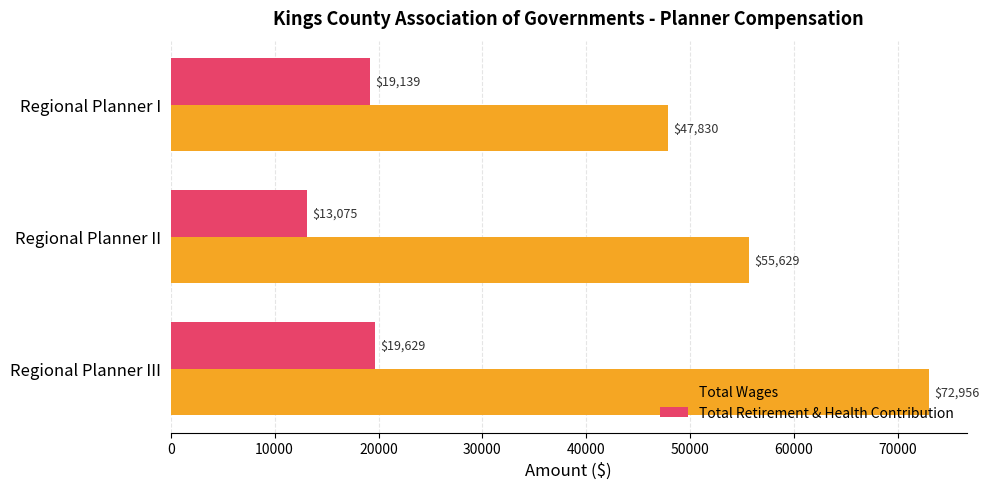

What is the total value across all series at Regional Planner I?

66969